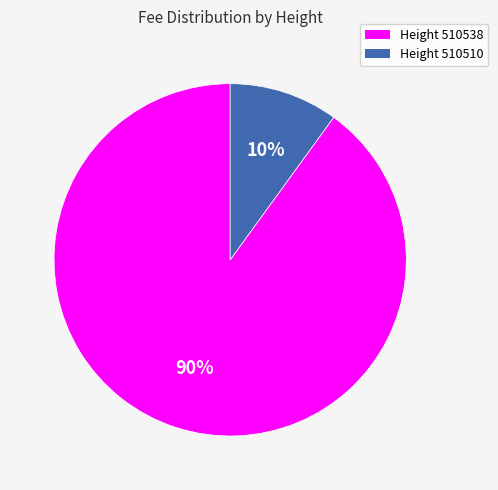

How many segments does this pie chart have?

2